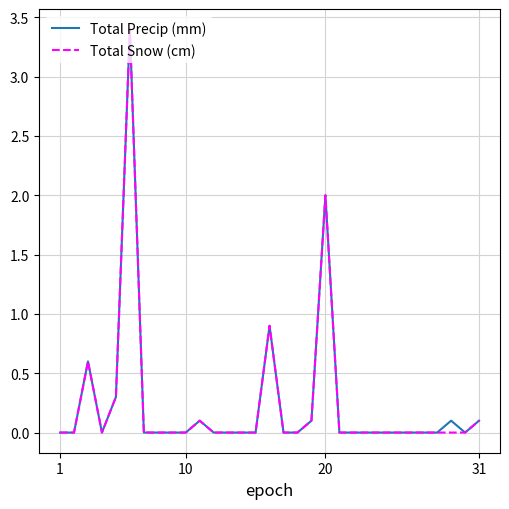

What is the highest value of the Total Snow (cm) series?

3.4